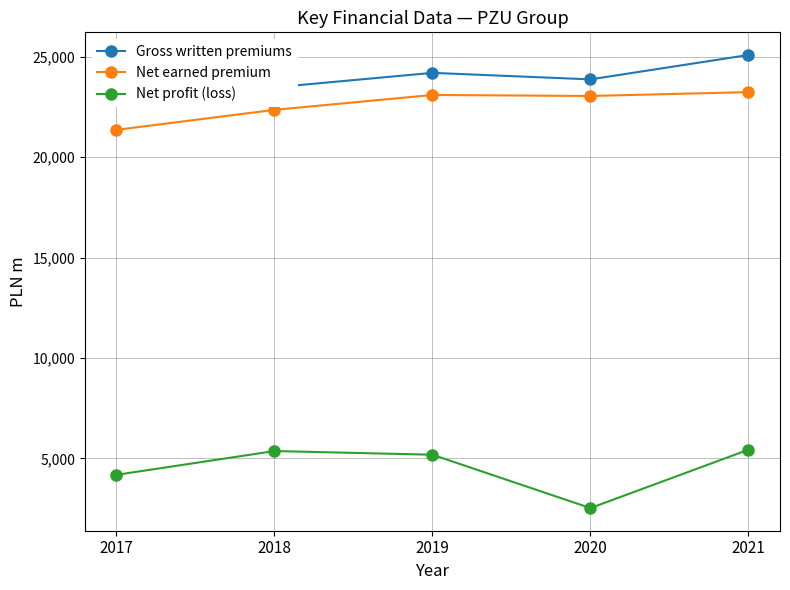

What is the difference between the Net profit (loss) values at 2019 and 2017?

1000